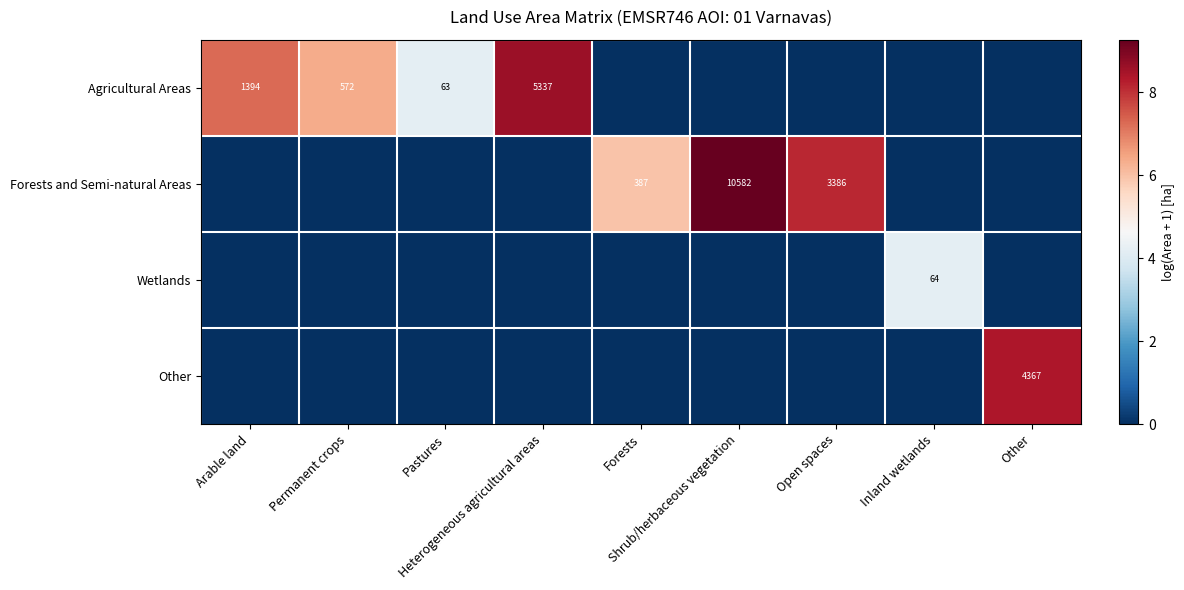

True or false: Forests and Semi-natural Areas has a value of -5.8 at Pastures.

False